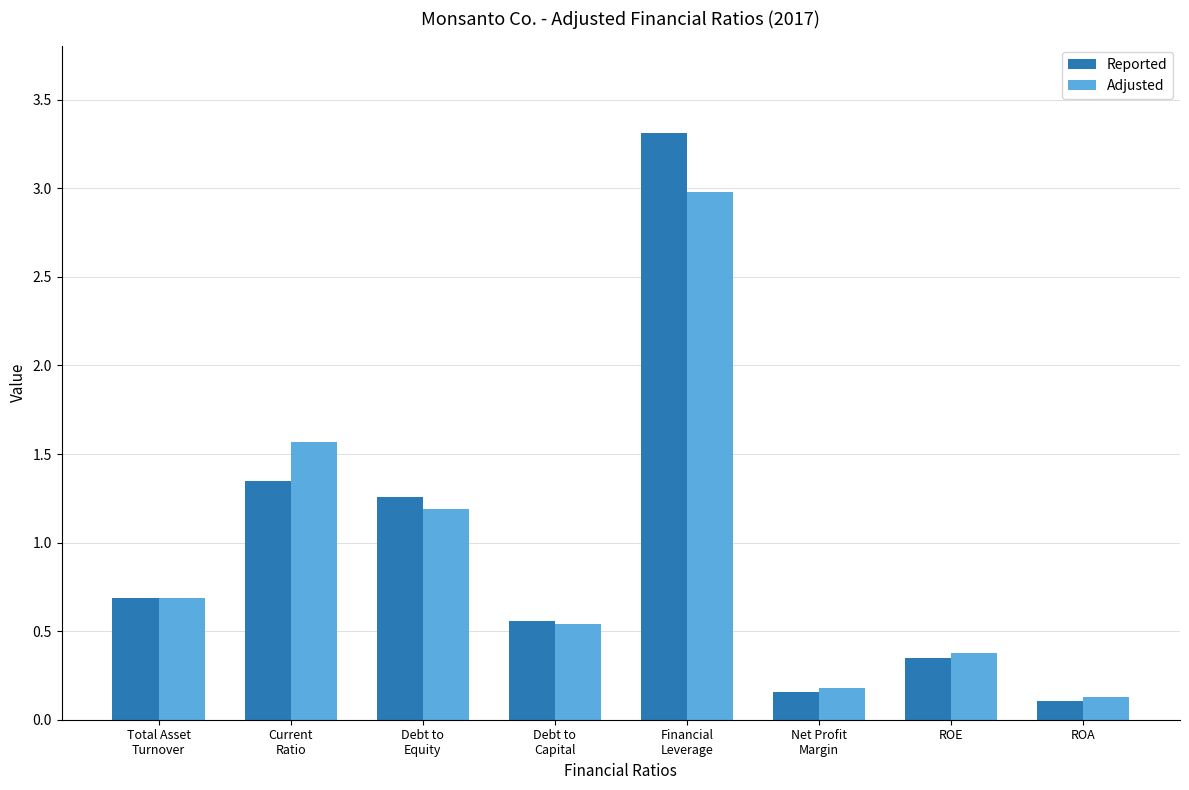

At which category does the chart reach its peak across all series?

Financial
Leverage